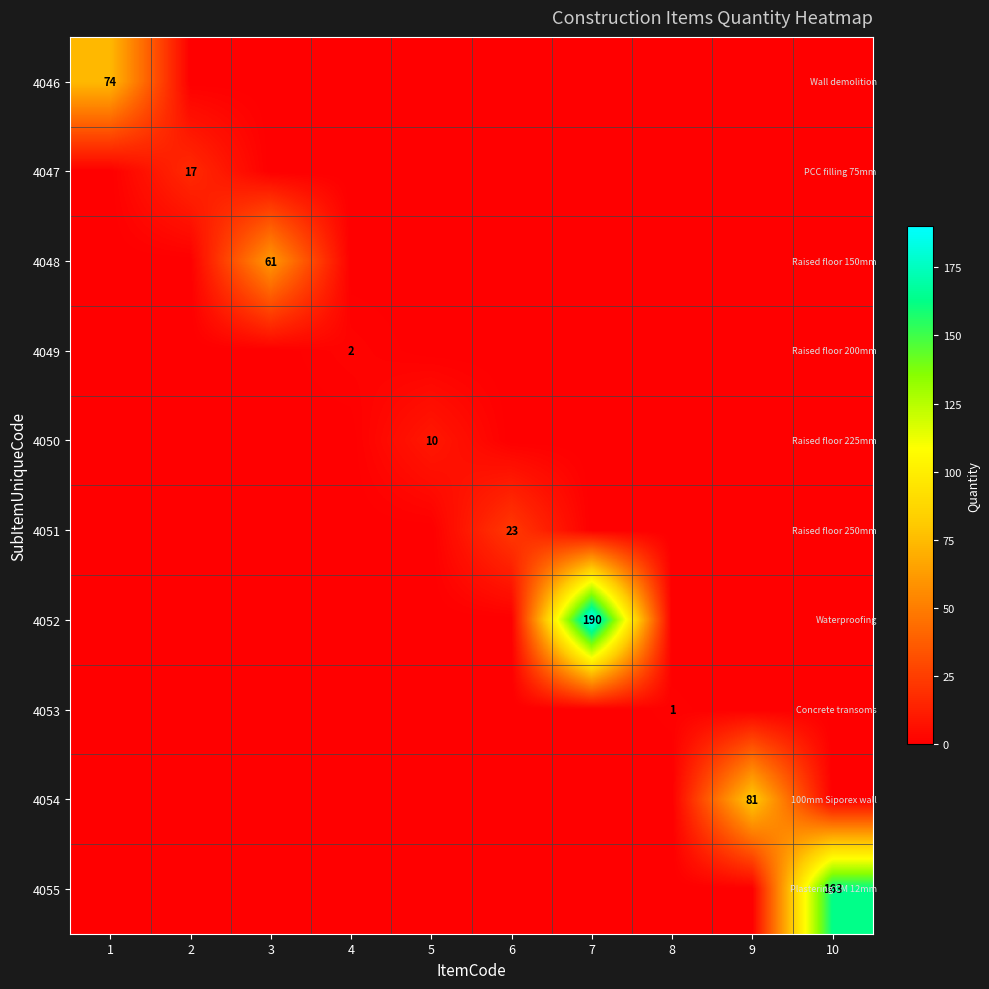

The 4054 series shows 81 at 9. True or false?

True